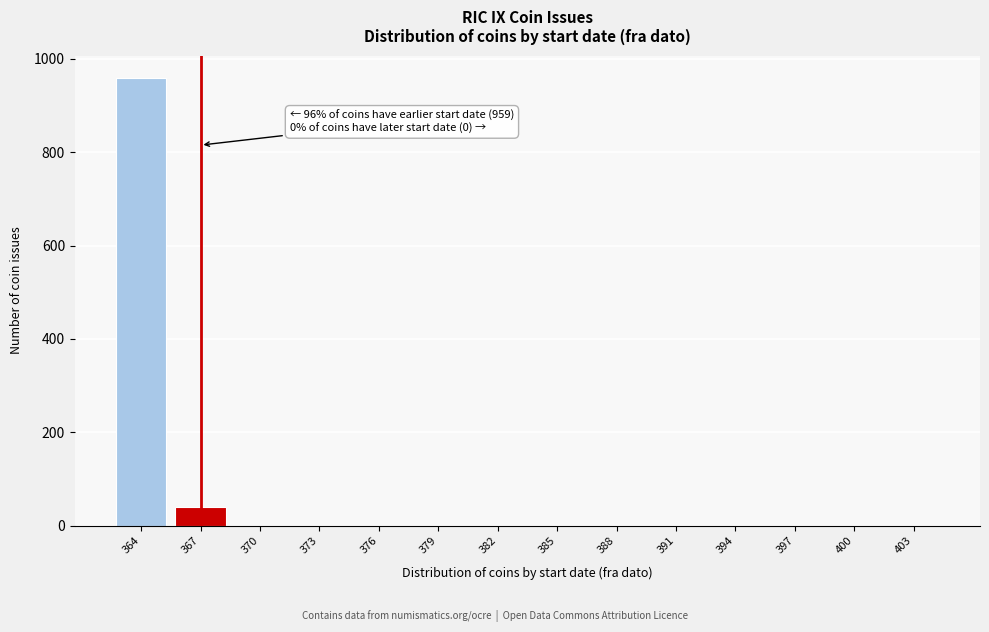

Reading right to left, extract all data points from this chart.

403=0	400=0	397=0	394=0	391=0	388=0	385=0	382=0	379=0	376=0	373=0	370=0	367=40	364=959